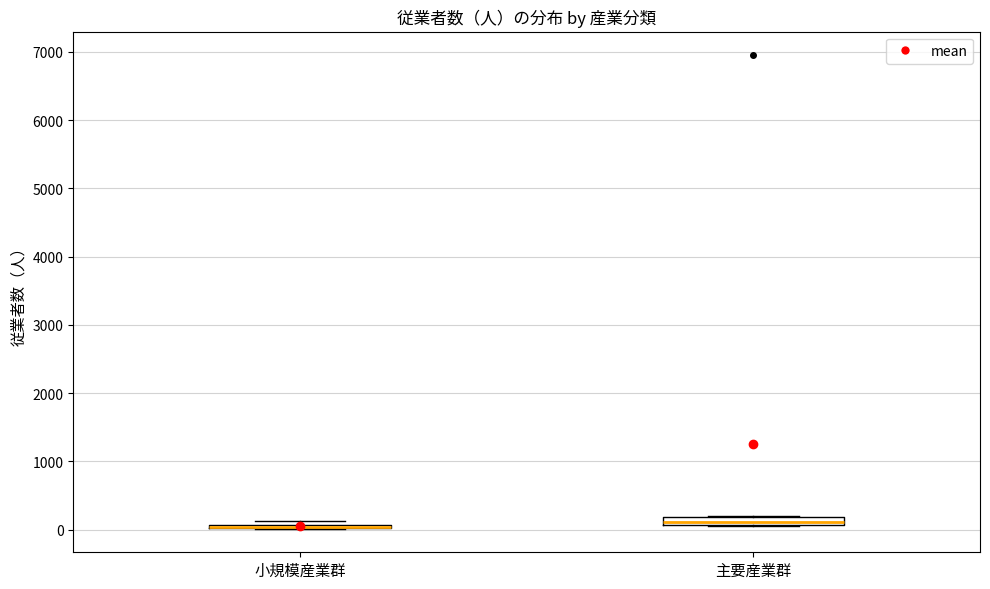

Where is the upper edge of the box for 主要産業群 on the y-axis? The values are not printed on the chart, so give them approximately, as read against the axis.

200